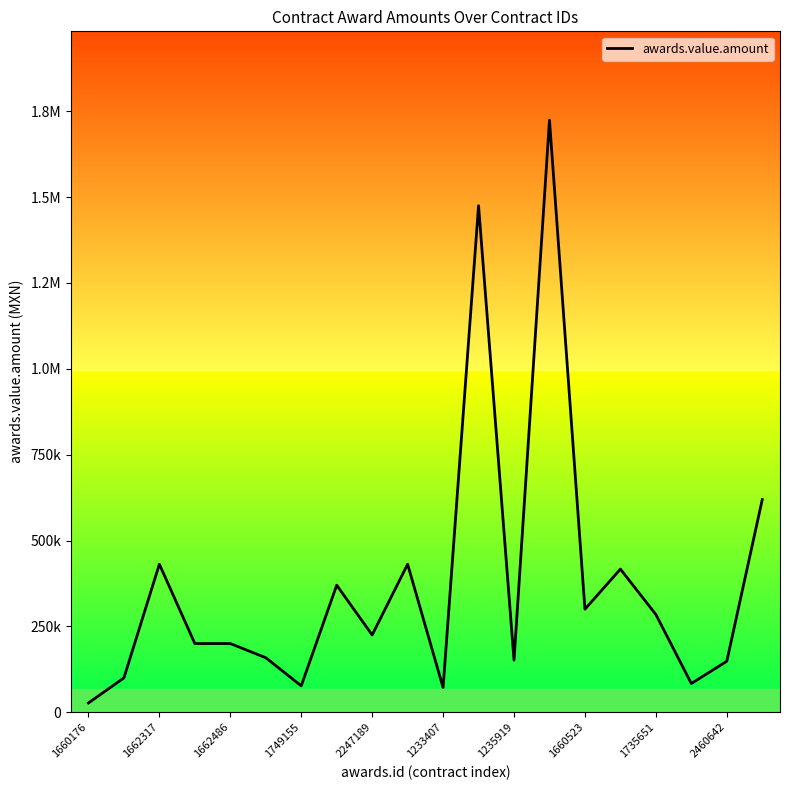

What is the value of the 3rd point from the left?

431034.5